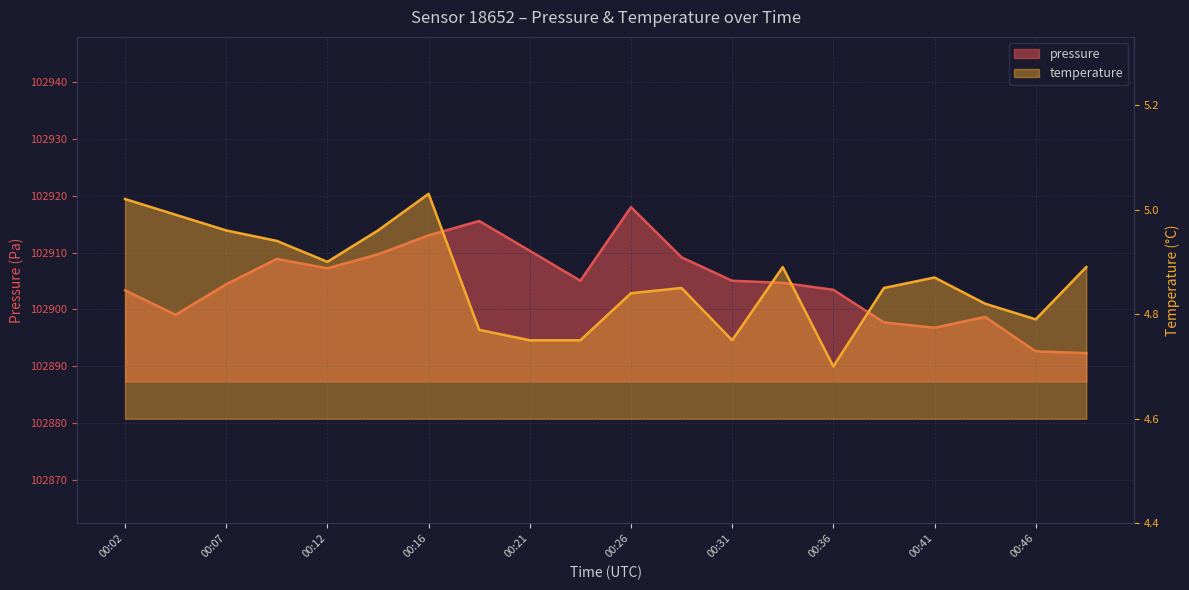

True or false: temperature has more than 1 points higher than both neighbors.

True